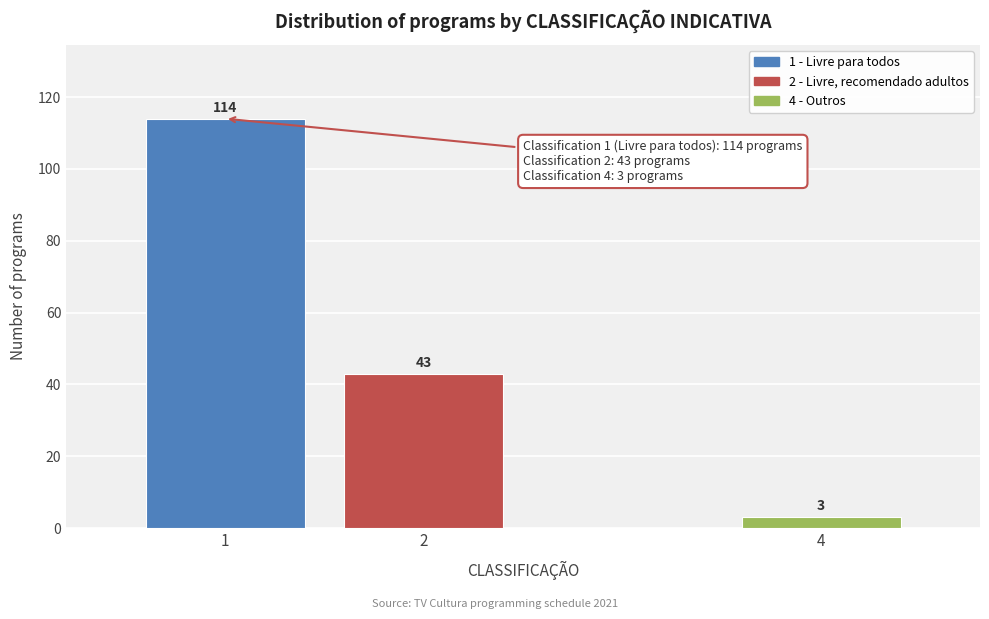

Reading right to left, extract all data points from this chart.

3	43	114